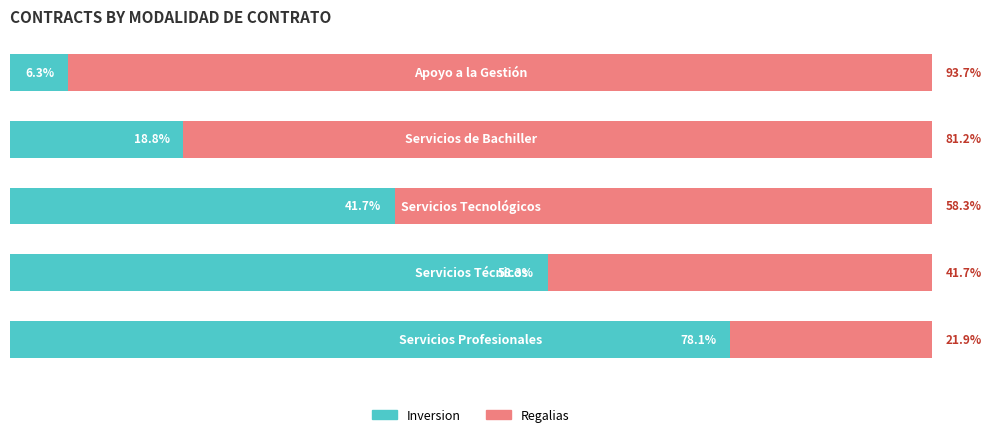

At how many categories does at least one series exceed 46?

5